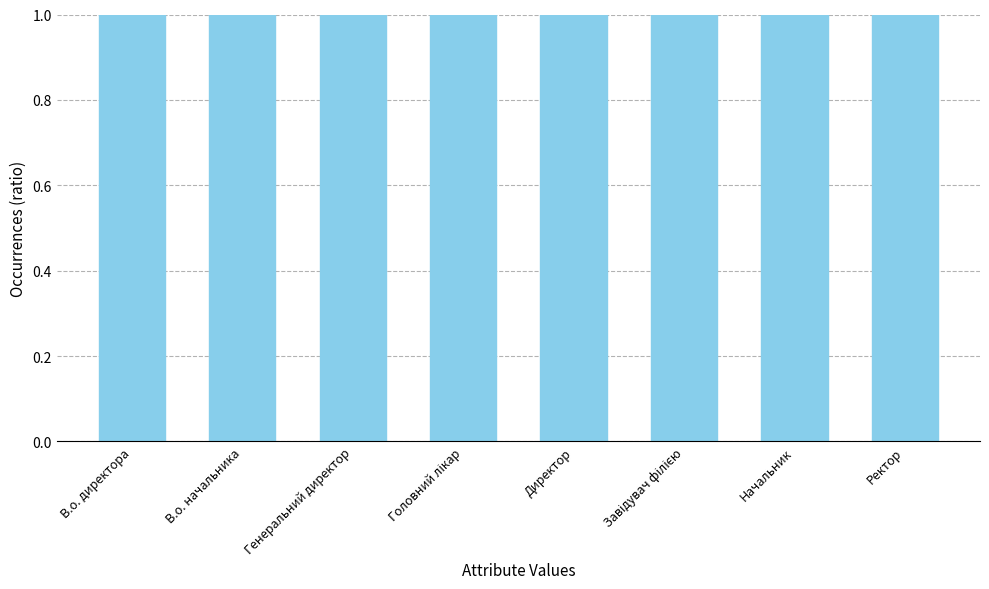

Are the bars horizontal?

No